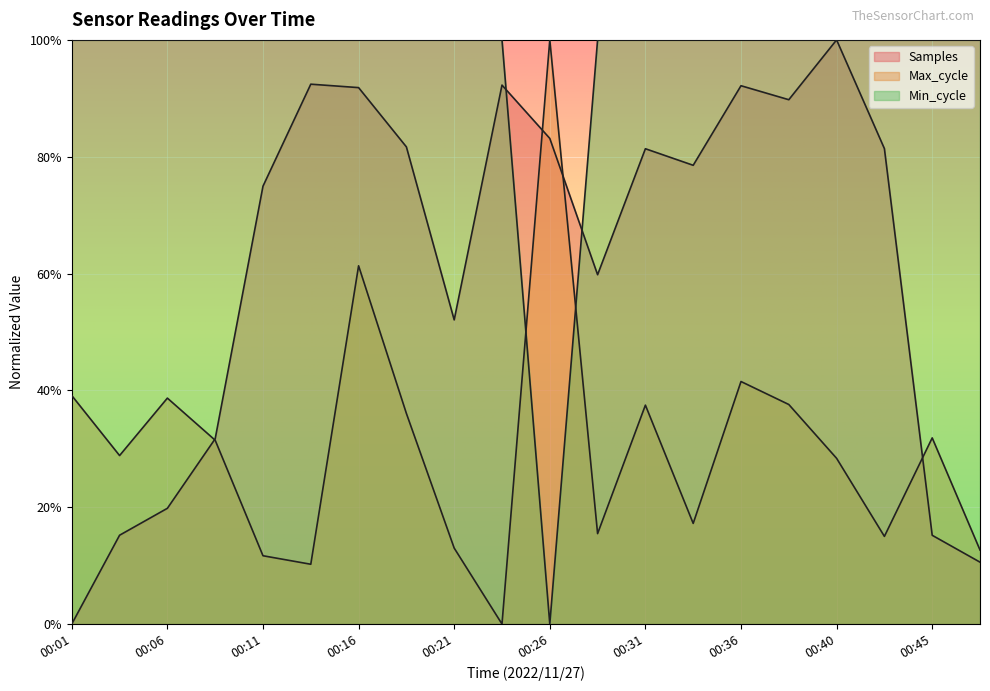

Which series ends up on top after the final intersection of Samples and Max_cycle?

Max_cycle